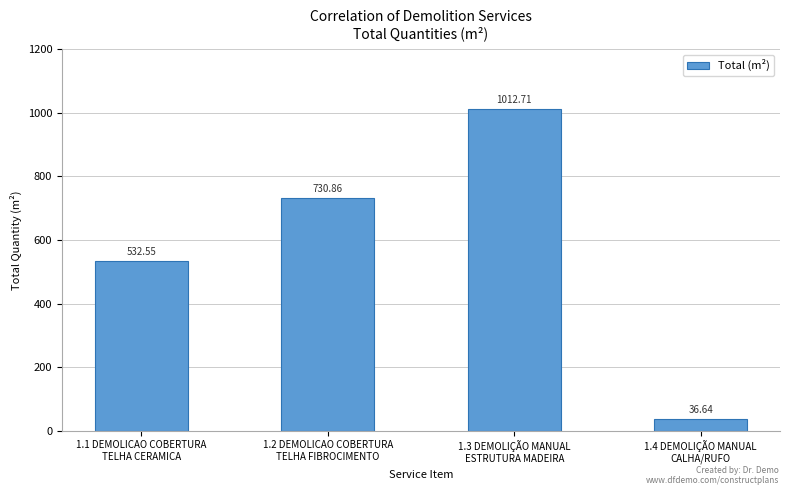

What is the sum of all values?

2312.8